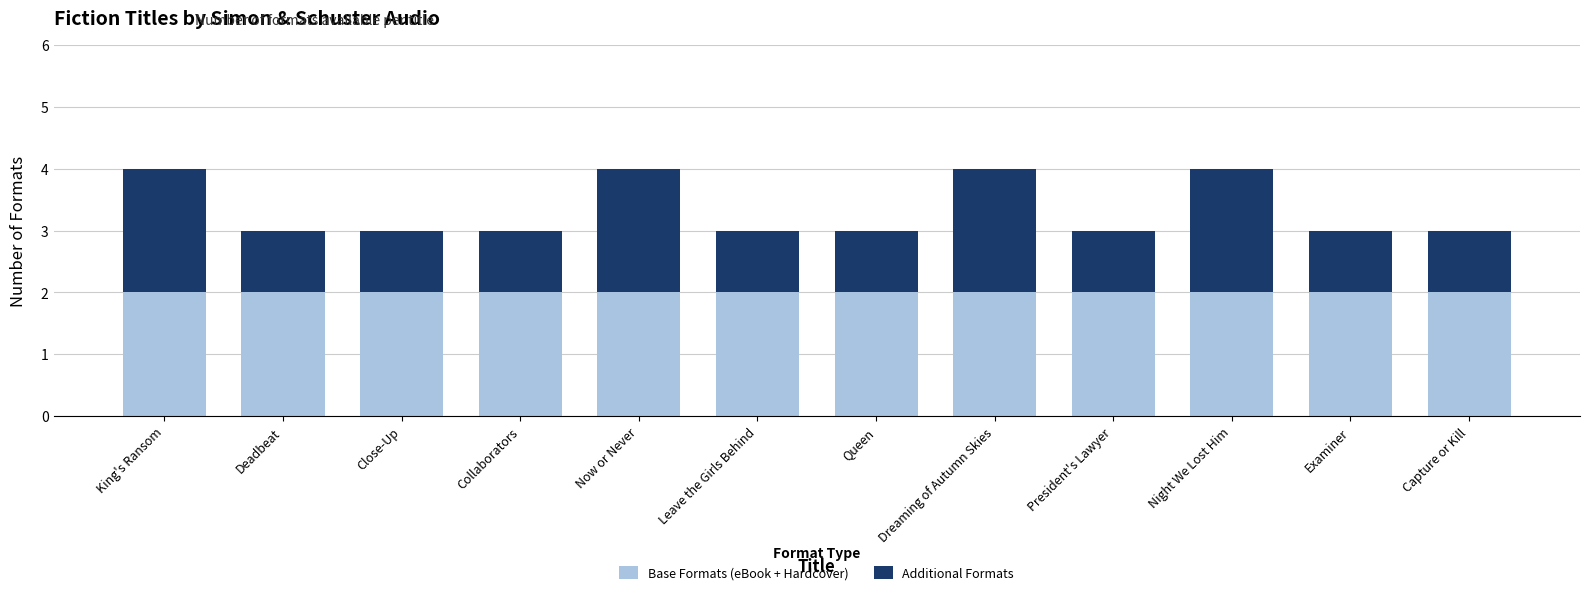

What is the sum of the Base Formats (eBook + Hardcover) values at King's Ransom and Leave the Girls Behind?

4